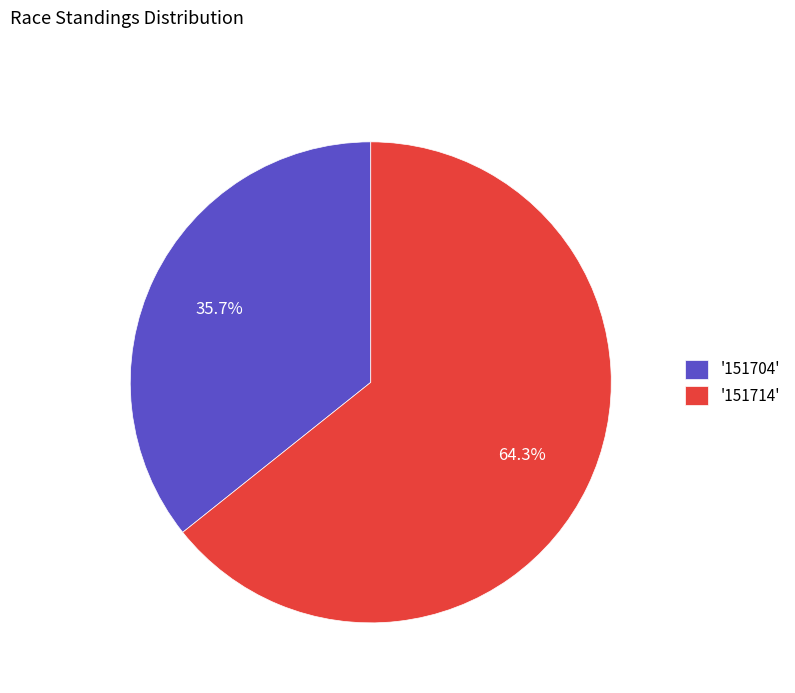

To the nearest percent, what is the difference between the largest and smallest slice percentages?

29%